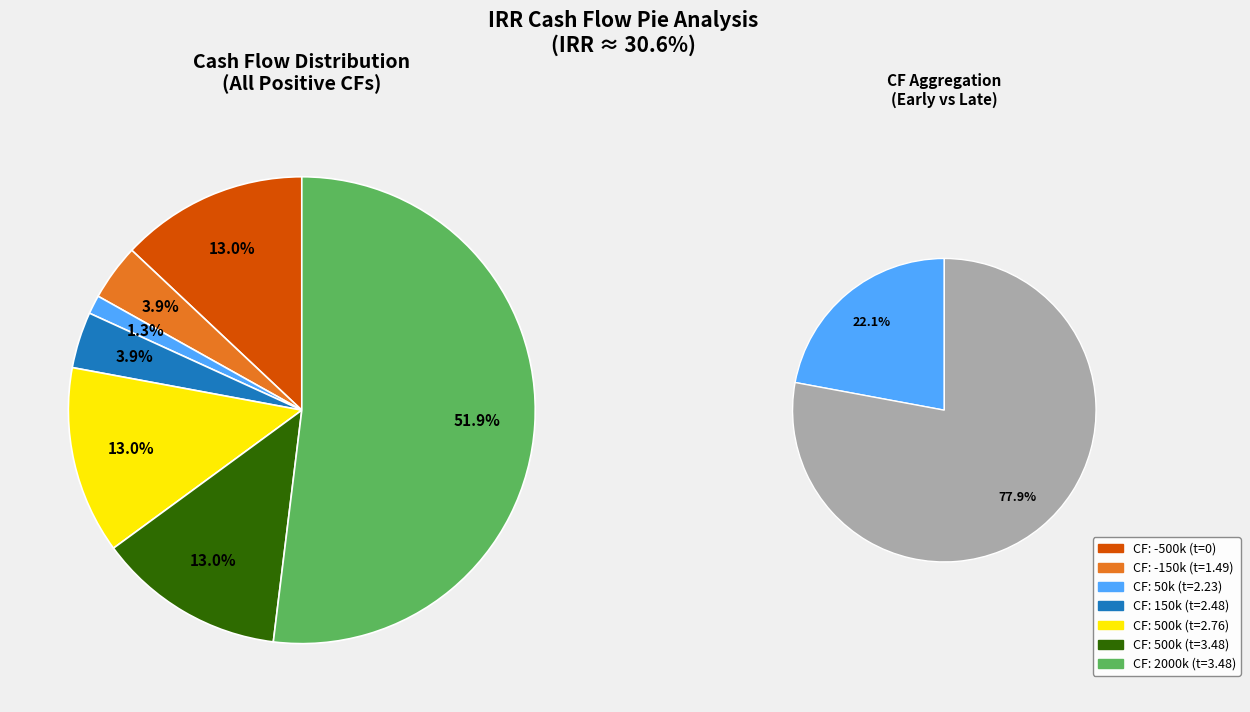

What is the change in value from -150000 to 500000?

+350000